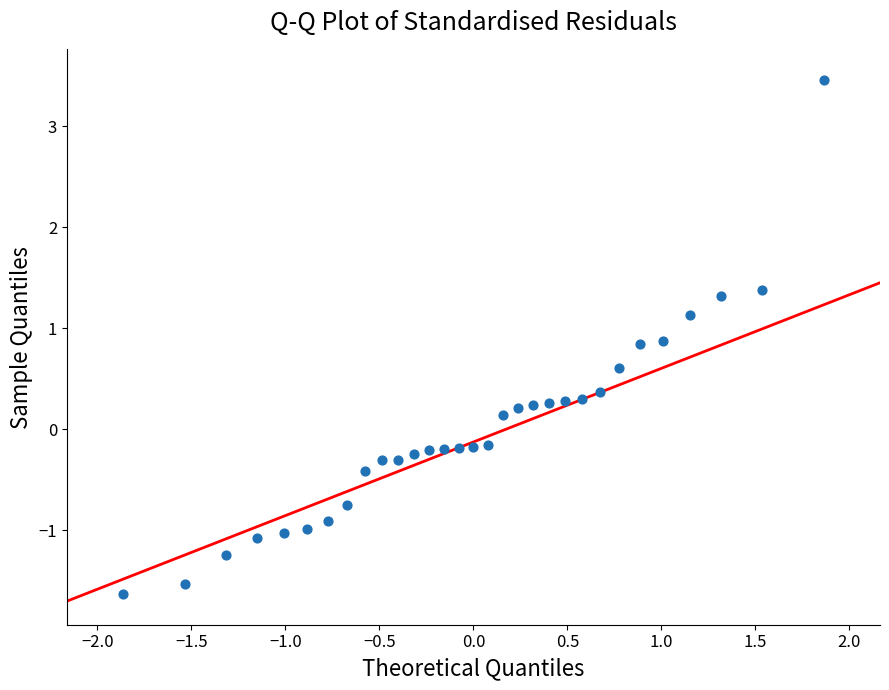

What is the range of Y values (max minus min)?

5.1